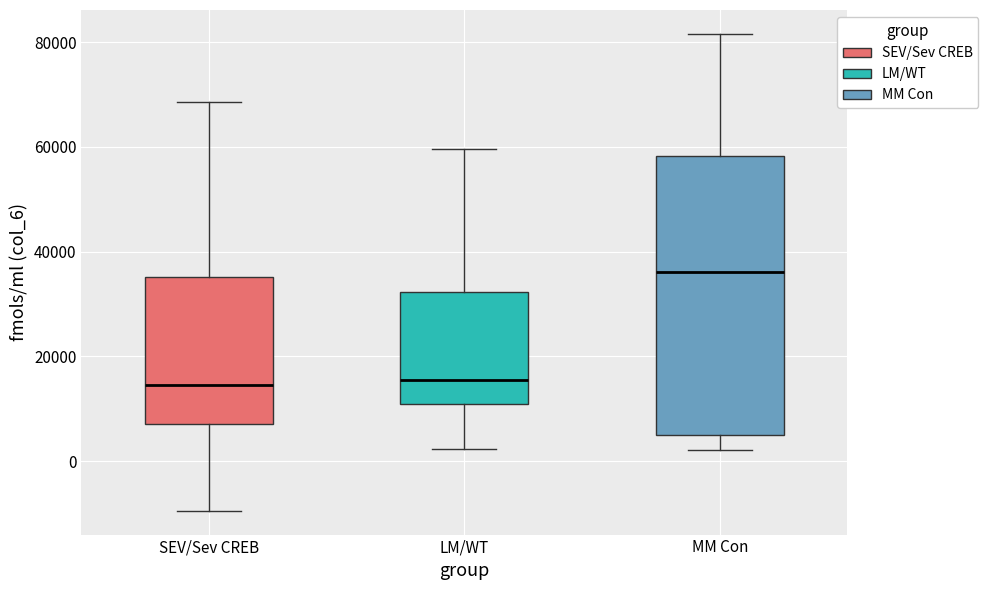

Reading left to right, transcribe this box plot: for each box, give where its median line is, the range the box spans, and where its two whiskers end, as read against the y-axis. The values are not printed on the chart, so give them approximately, as read against the axis.

SEV/Sev CREB: median 14000, box 8000 to 36000, whiskers -10000 to 68000
LM/WT: median 16000, box 10000 to 32000, whiskers 2000 to 60000
MM Con: median 36000, box 4000 to 58000, whiskers 2000 to 82000